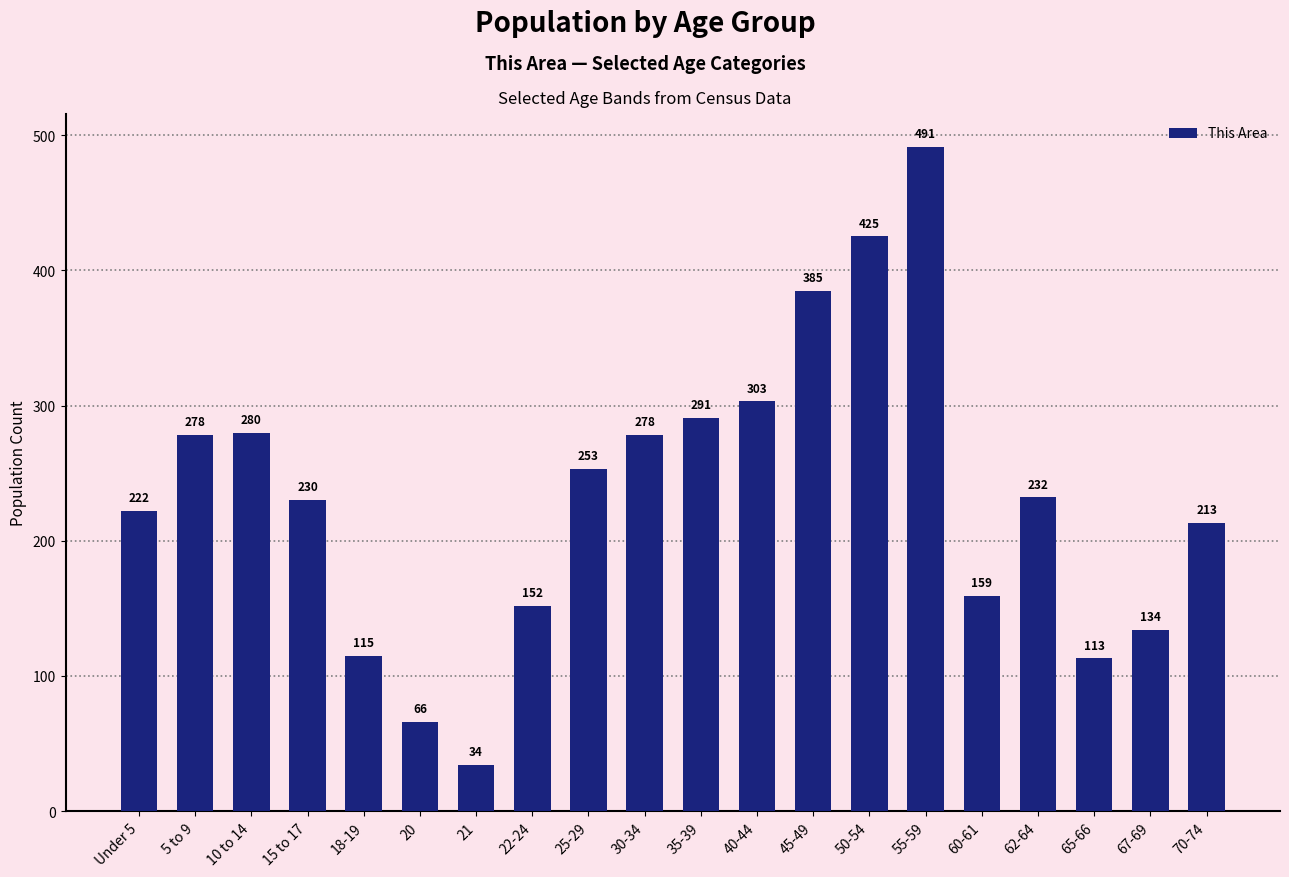

What is the sum of all values?

4654